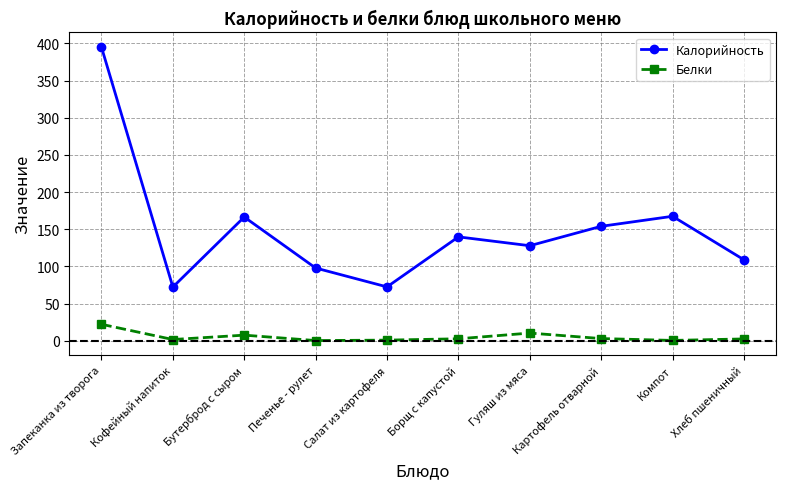

At Кофейный напиток, list the series in order from smallest to largest.

Белки, Калорийность